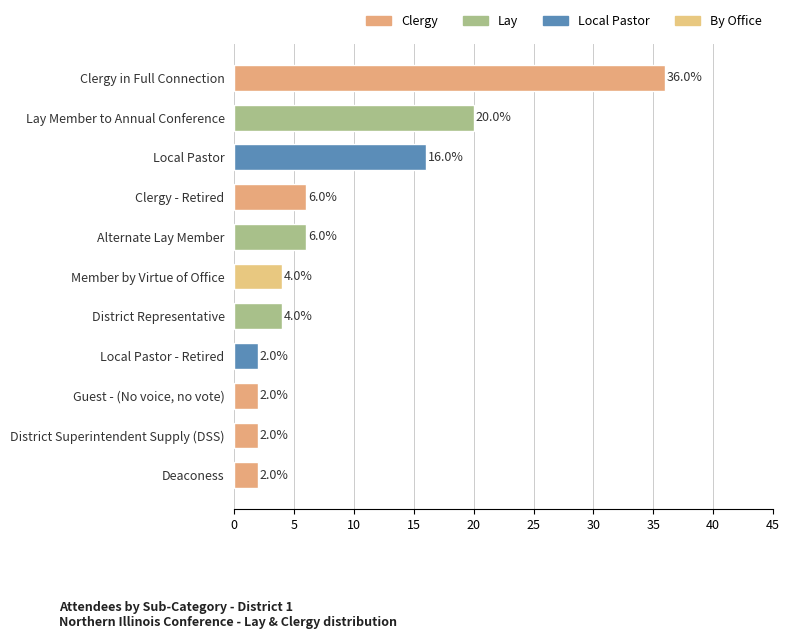

What is the difference between the maximum and minimum values?

34